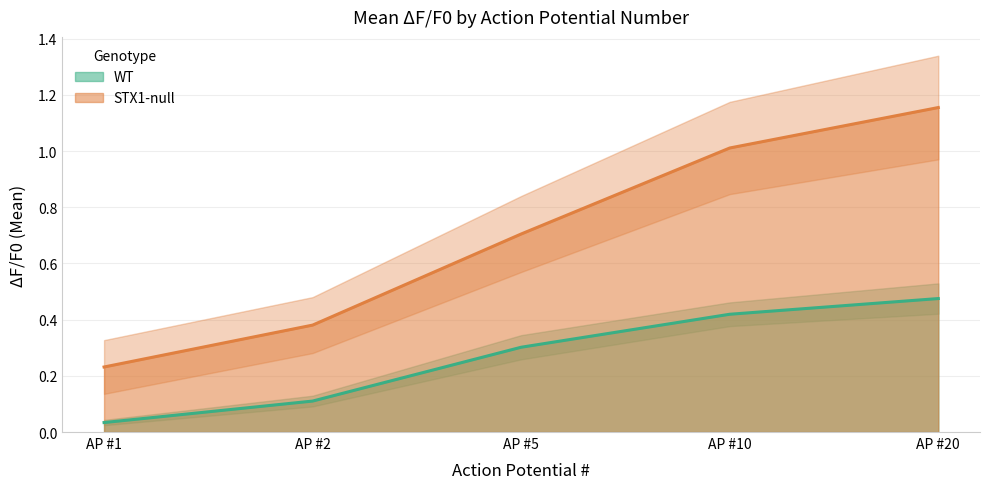

Which category has the highest value across all series?

AP #20